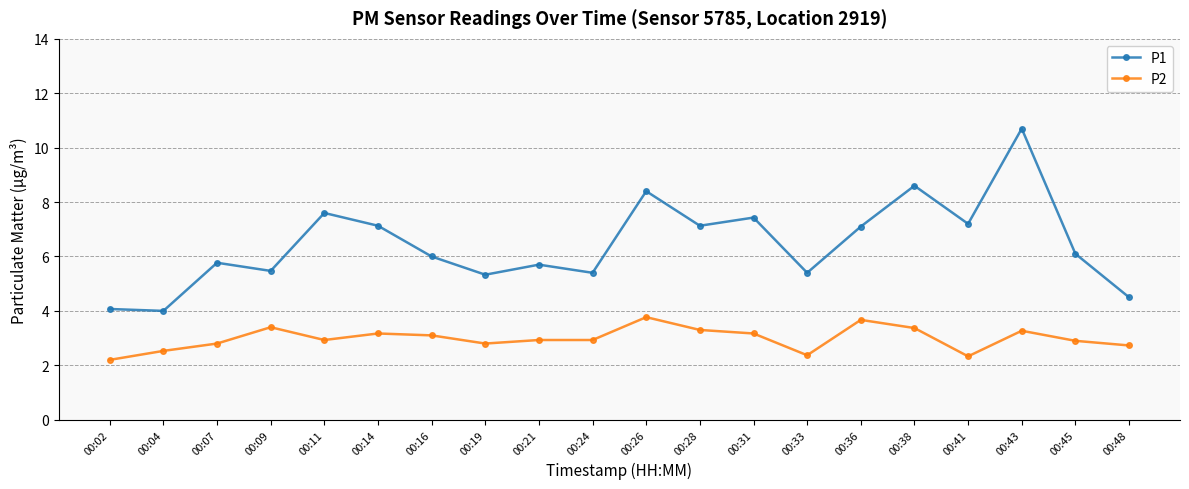

Rank the series by their average value, from highest to lowest.

P1, P2